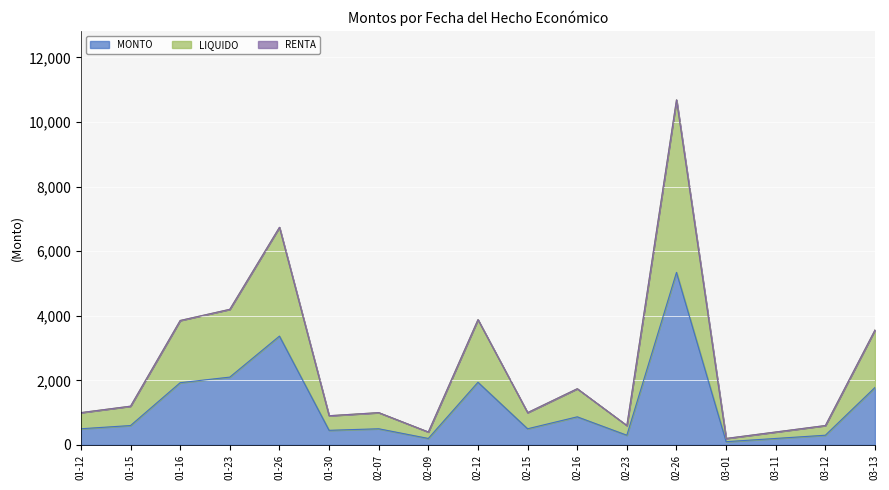

Is it true that MONTO equals 600.0 at 01-15?

True